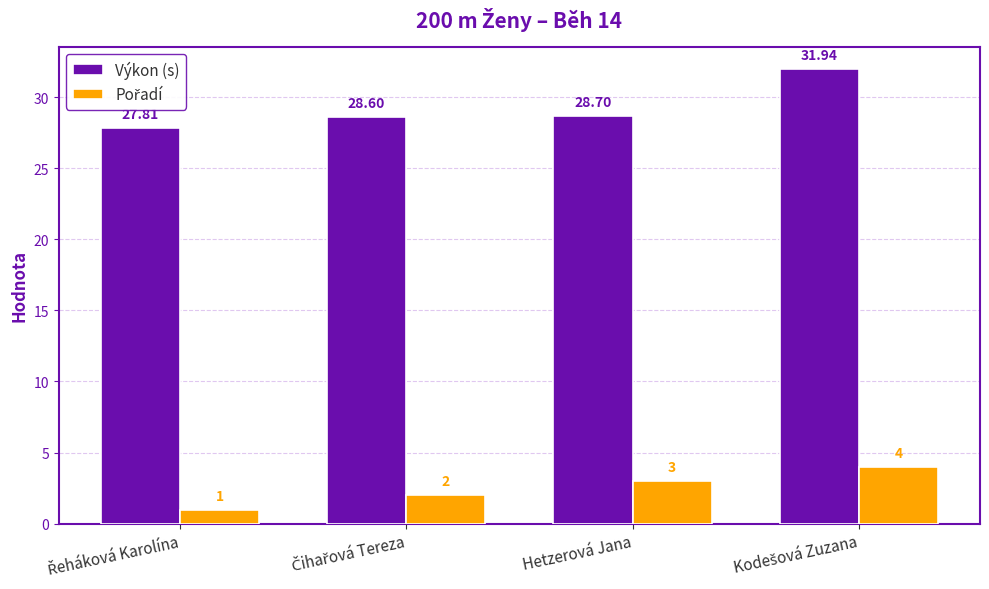

How many data points in Výkon (s) are above 28?

3